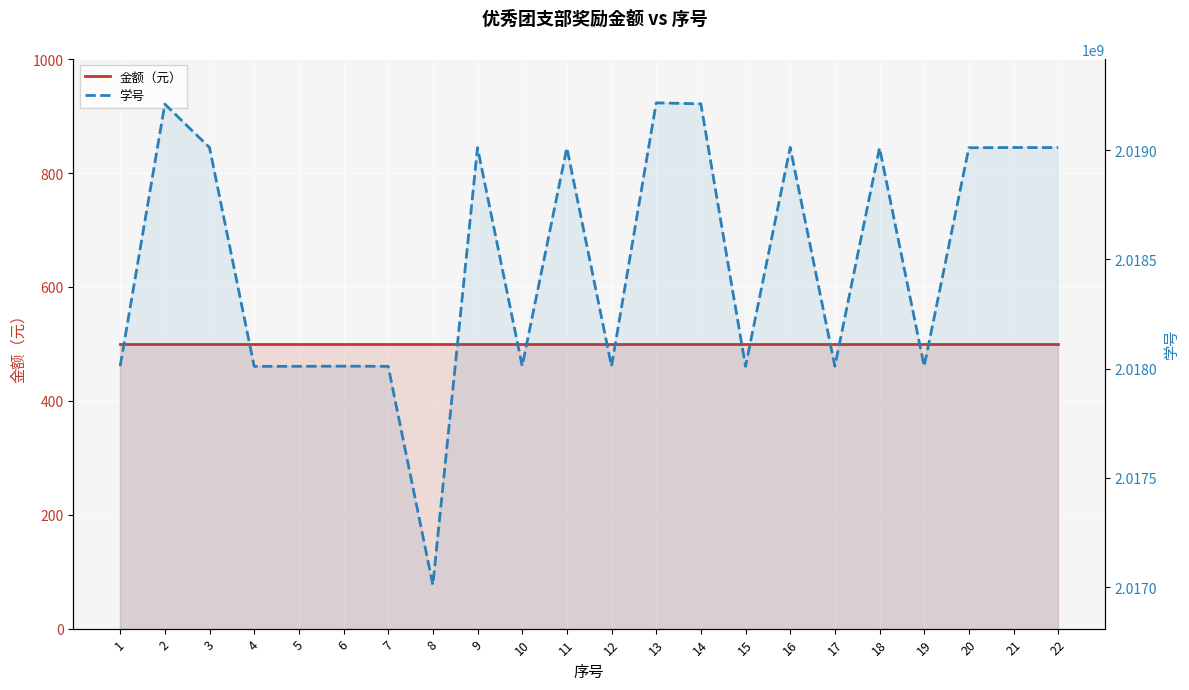

Reading right to left, transcribe all the data shown in this chart.

金额（元）: 500	500	500	500	500	500	500	500	500	500	500	500	500	500	500	500	500	500	500	500	500	500
学号: 2019011300	2019011605	2019010608	2018010843	2019010166	2018010723	2019012222	2018010326	2019211516	2019215923	2018010541	2019010230	2018011826	2019011063	2017010018	2018010352	2018011017	2018010302	2018010081	2019011537	2019210348	2018011252